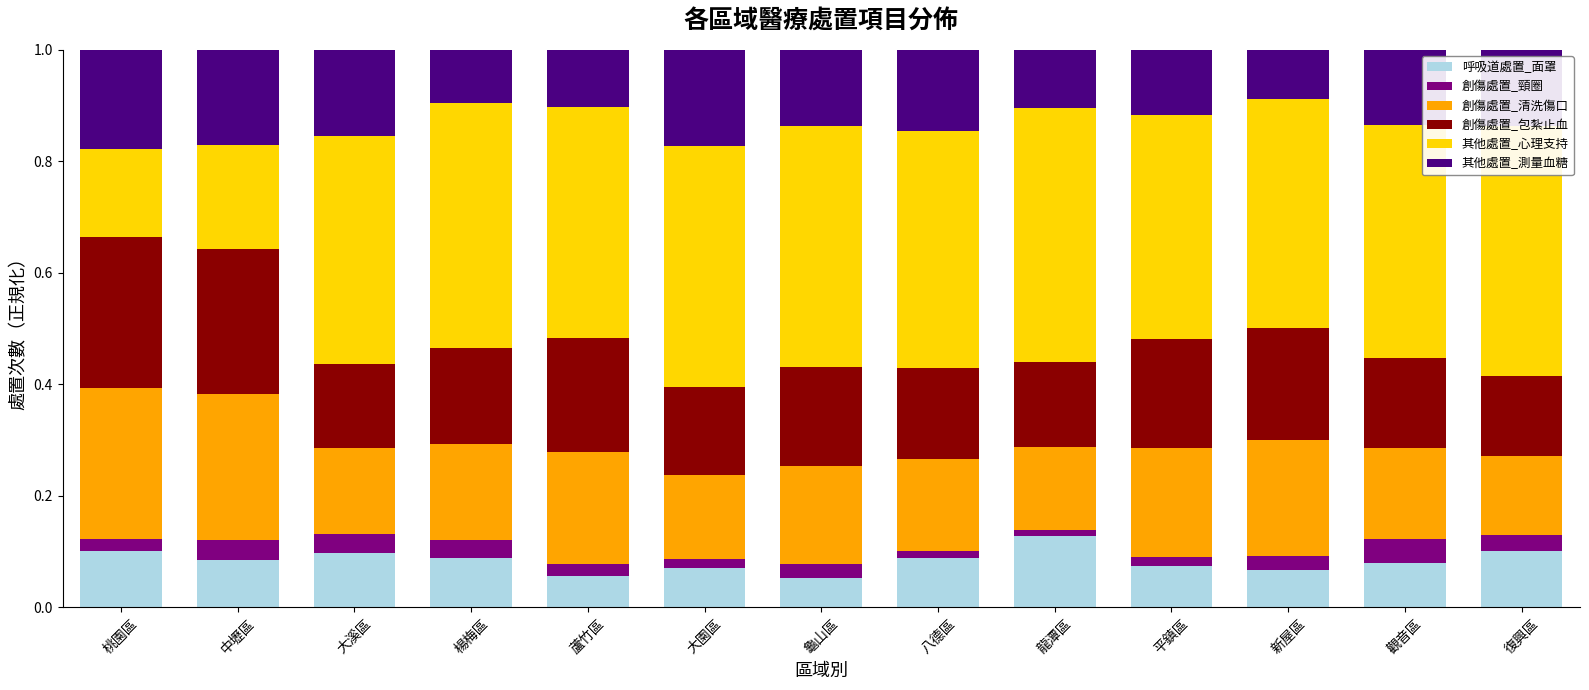

Does the chart contain stacked bars?

Yes